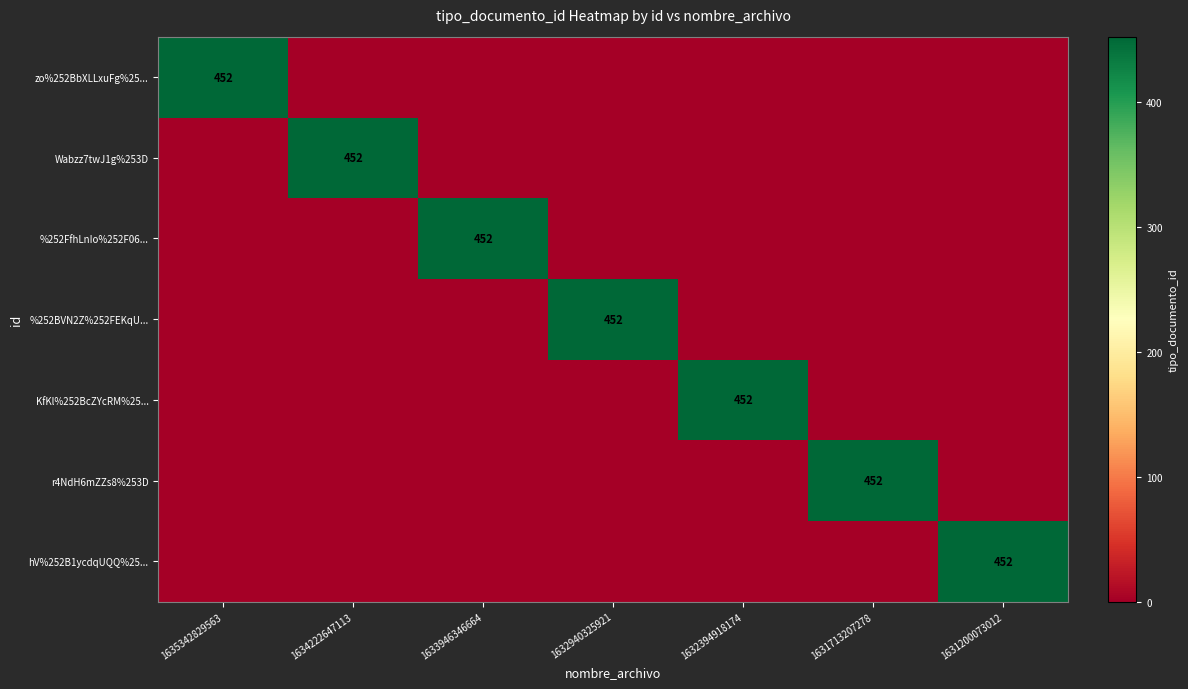

Is it true that zo%252BbXLLxuFg%25... equals 199 at 1635342829563?

False